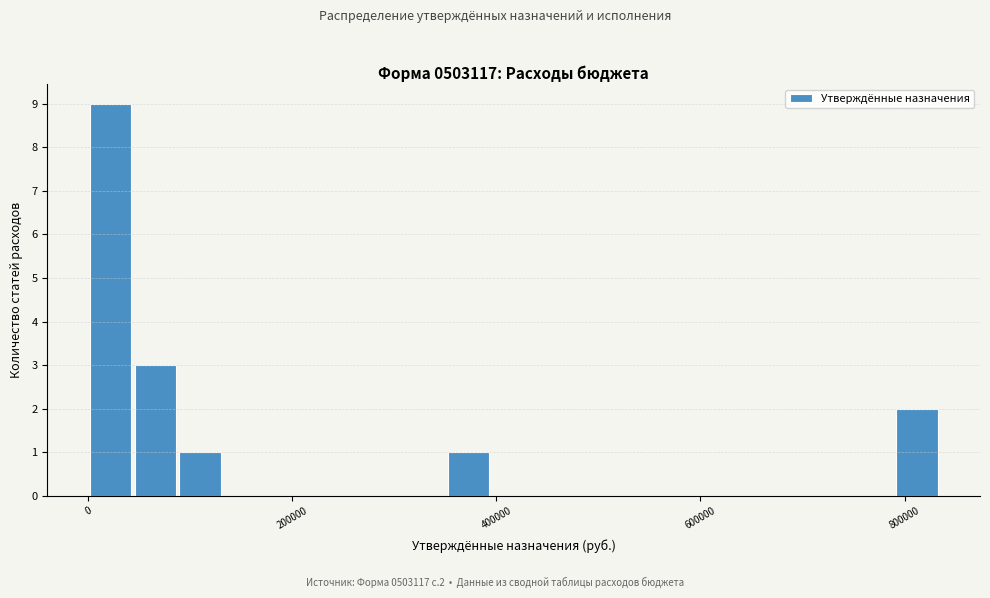

Read against the x-axis, roughly where is the centre of the tallest bar?

20000